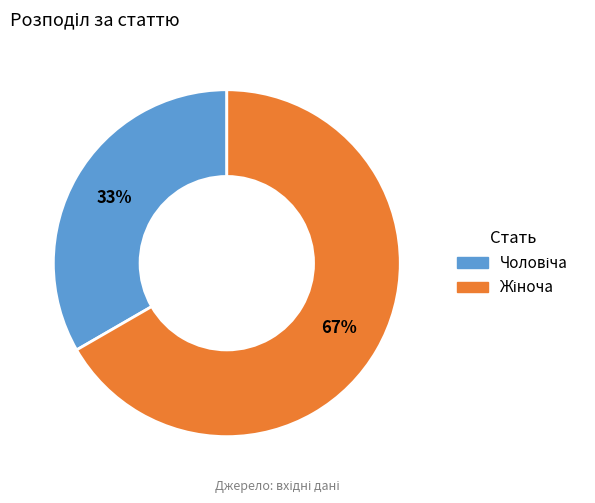

Count the number of slices in the pie.

2